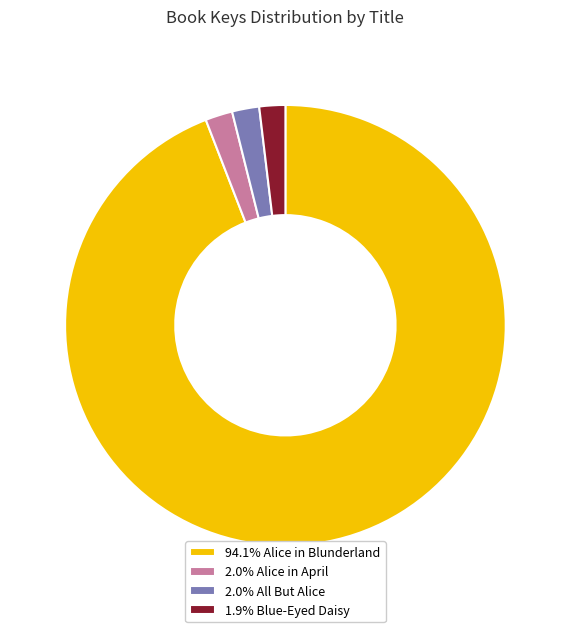

Do 1.9% Blue-Eyed Daisy and 94.1% Alice in Blunderland together represent more than half of the pie?

Yes